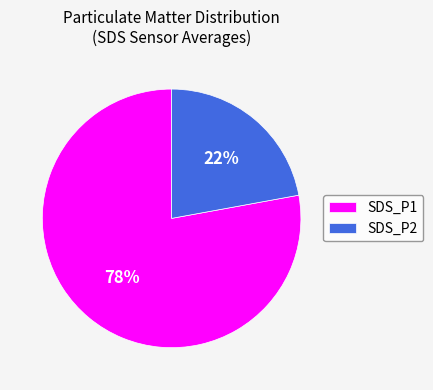

To the nearest percent, what is the combined percentage of SDS_P2 and SDS_P1?

100%